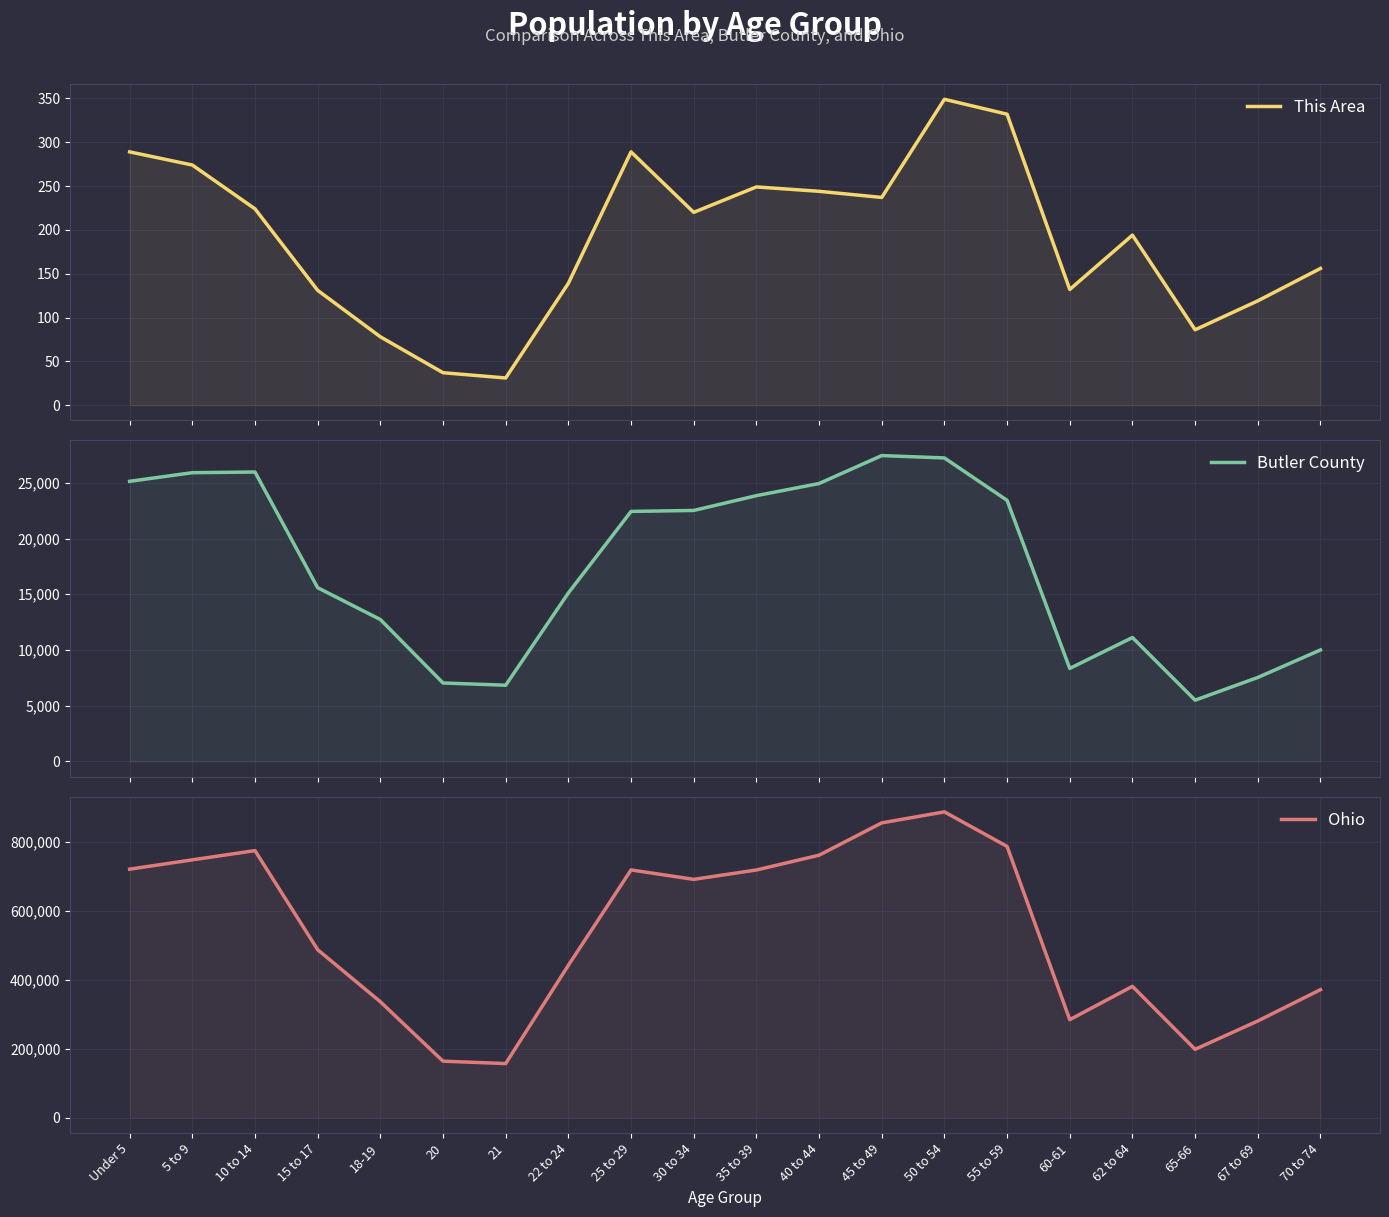

What is the average value of the This Area series?

190